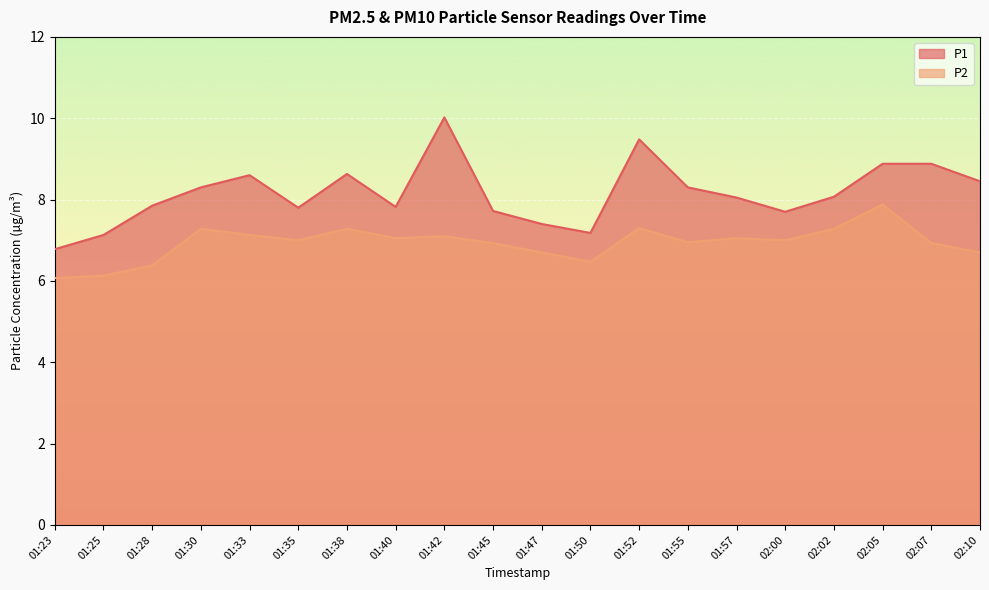

Reading left to right, list all the values displayed in this chart.

P1: 01:23=6.8	01:25=7.1	01:28=7.8	01:30=8.3	01:33=8.6	01:35=7.8	01:38=8.6	01:40=7.8	01:42=10.0	01:45=7.7	01:47=7.4	01:50=7.2	01:52=9.5	01:55=8.3	01:57=8.1	02:00=7.7	02:02=8.1	02:05=8.9	02:07=8.9	02:10=8.4
P2: 01:23=6.1	01:25=6.1	01:28=6.4	01:30=7.3	01:33=7.1	01:35=7.0	01:38=7.3	01:40=7.0	01:42=7.1	01:45=6.9	01:47=6.7	01:50=6.5	01:52=7.3	01:55=7.0	01:57=7.0	02:00=7.0	02:02=7.3	02:05=7.9	02:07=6.9	02:10=6.7